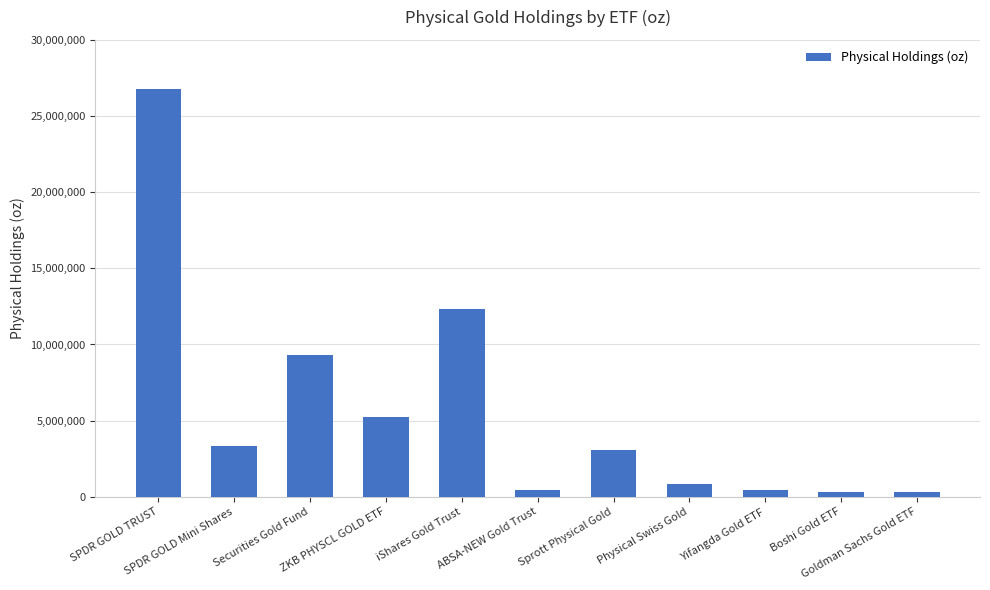

Where is the data nearest to the value 13526005?

iShares Gold Trust